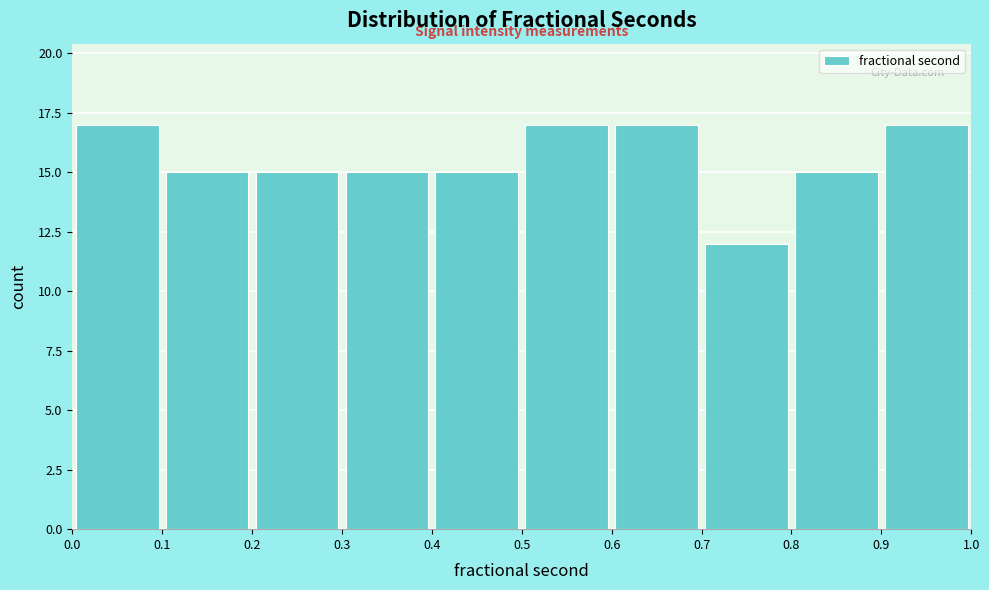

How tall is the bar that spans 0.9 to 1.0 on the x-axis? The values are not printed on the chart, so give them approximately, as read against the axis.

17